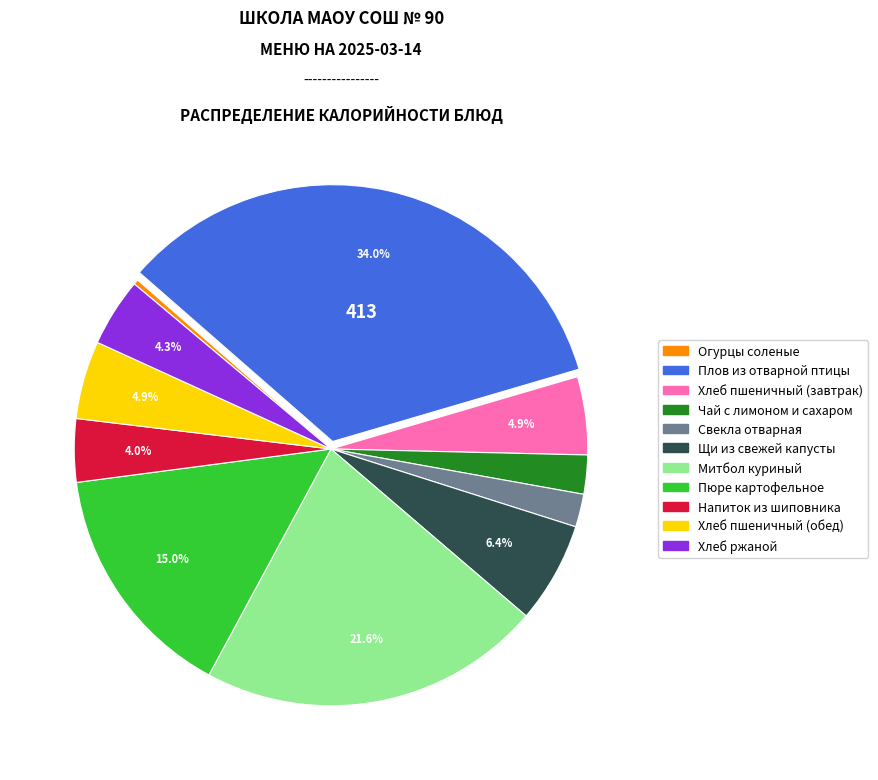

Is Огурцы соленые the majority of the pie?

No